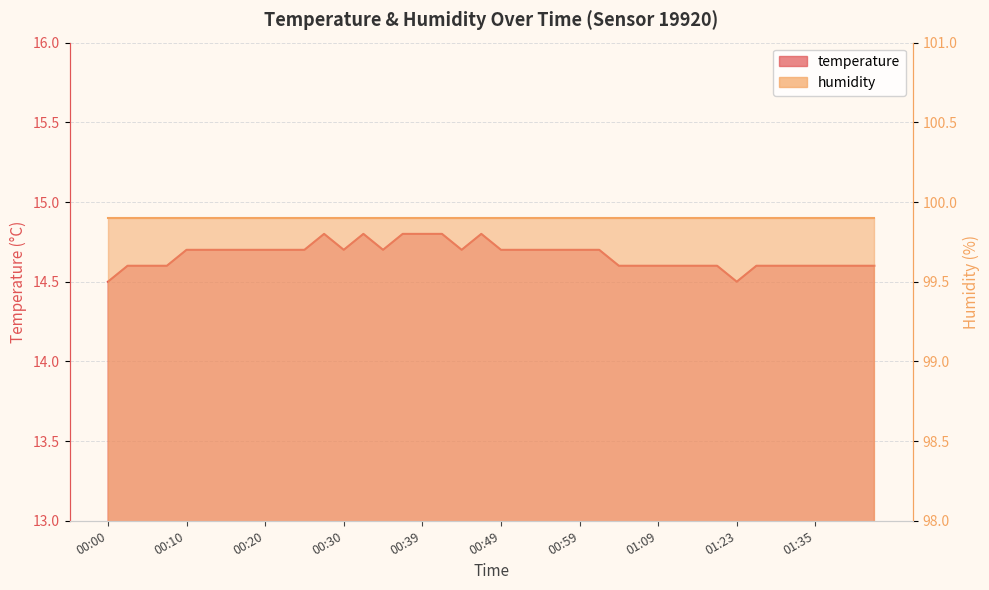

Count the values in the range 14 to 15.

40